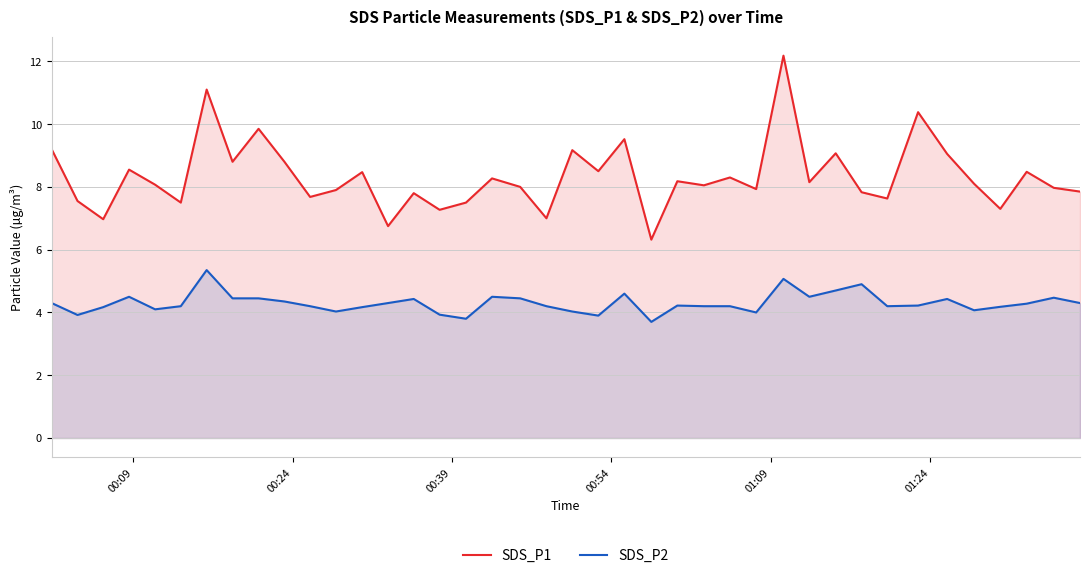

What is the value of the SDS_P2 point at the 3rd from the left?

4.2